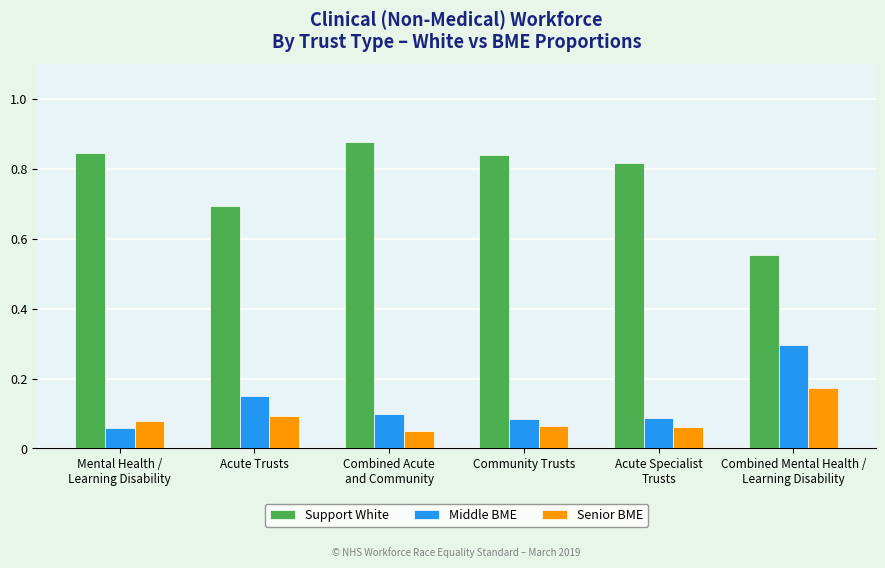

What is the difference between the maximum and minimum values in the Support White series?

0.3